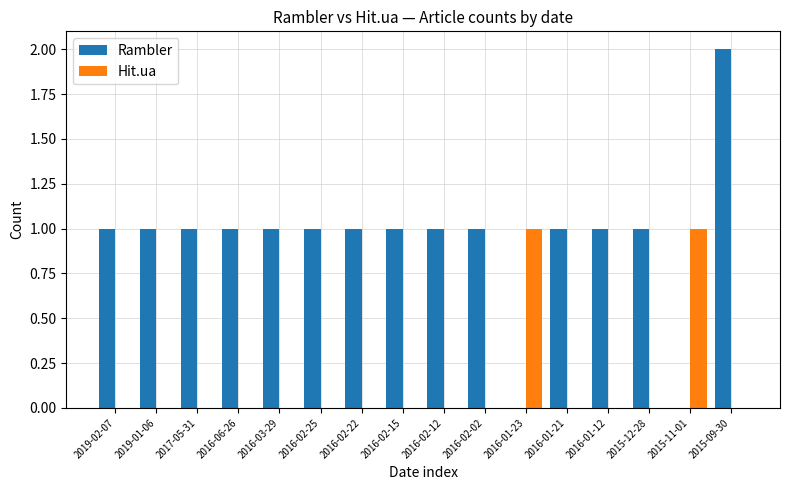

What is the sum of all Hit.ua values?

2